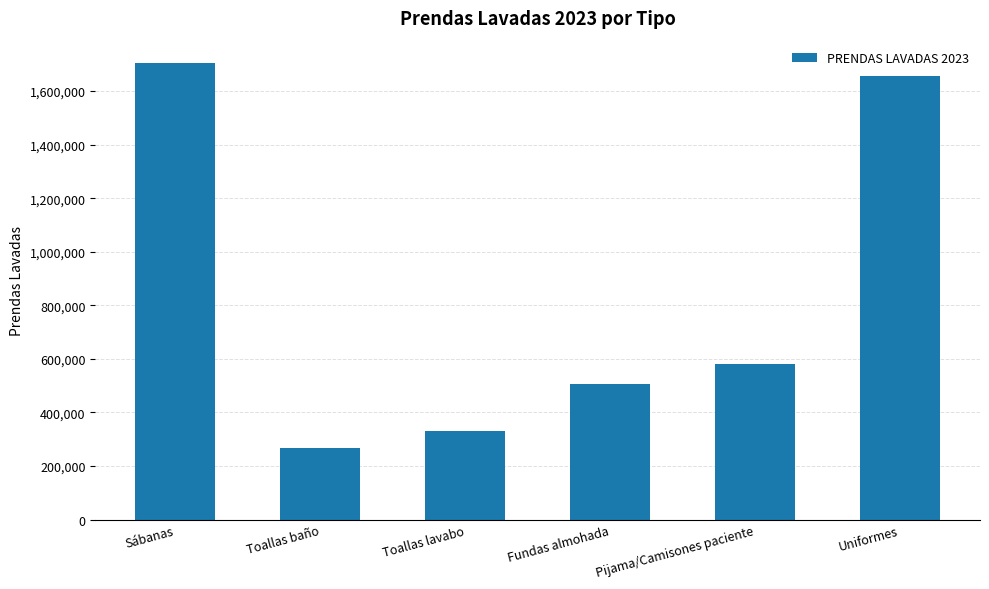

List the labels in order of value, smallest first.

Toallas baño, Toallas lavabo, Fundas almohada, Pijama/Camisones paciente, Uniformes, Sábanas